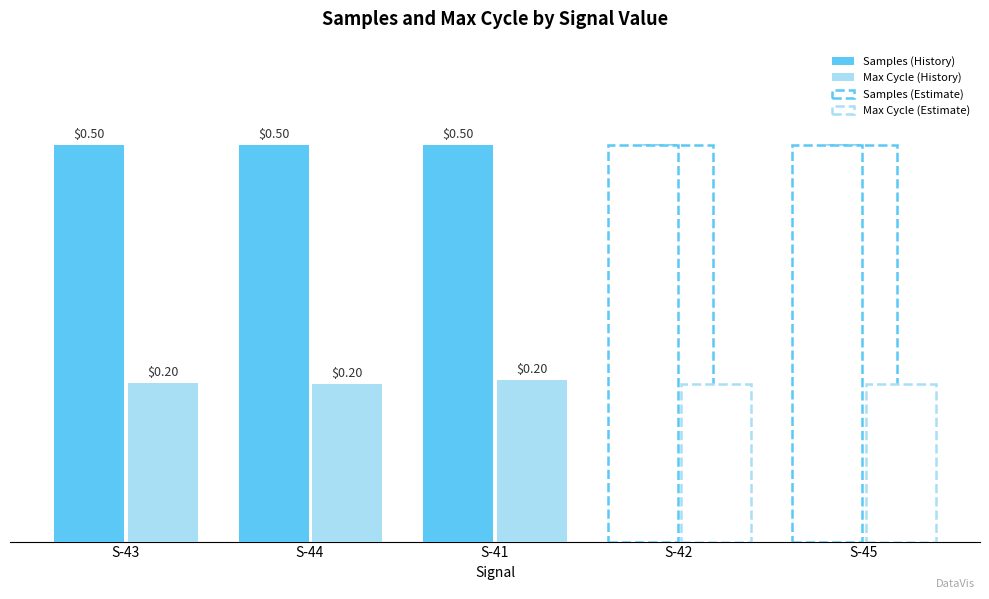

True or false: Max Cycle (History) has a value of 0.2 at S-41.

True